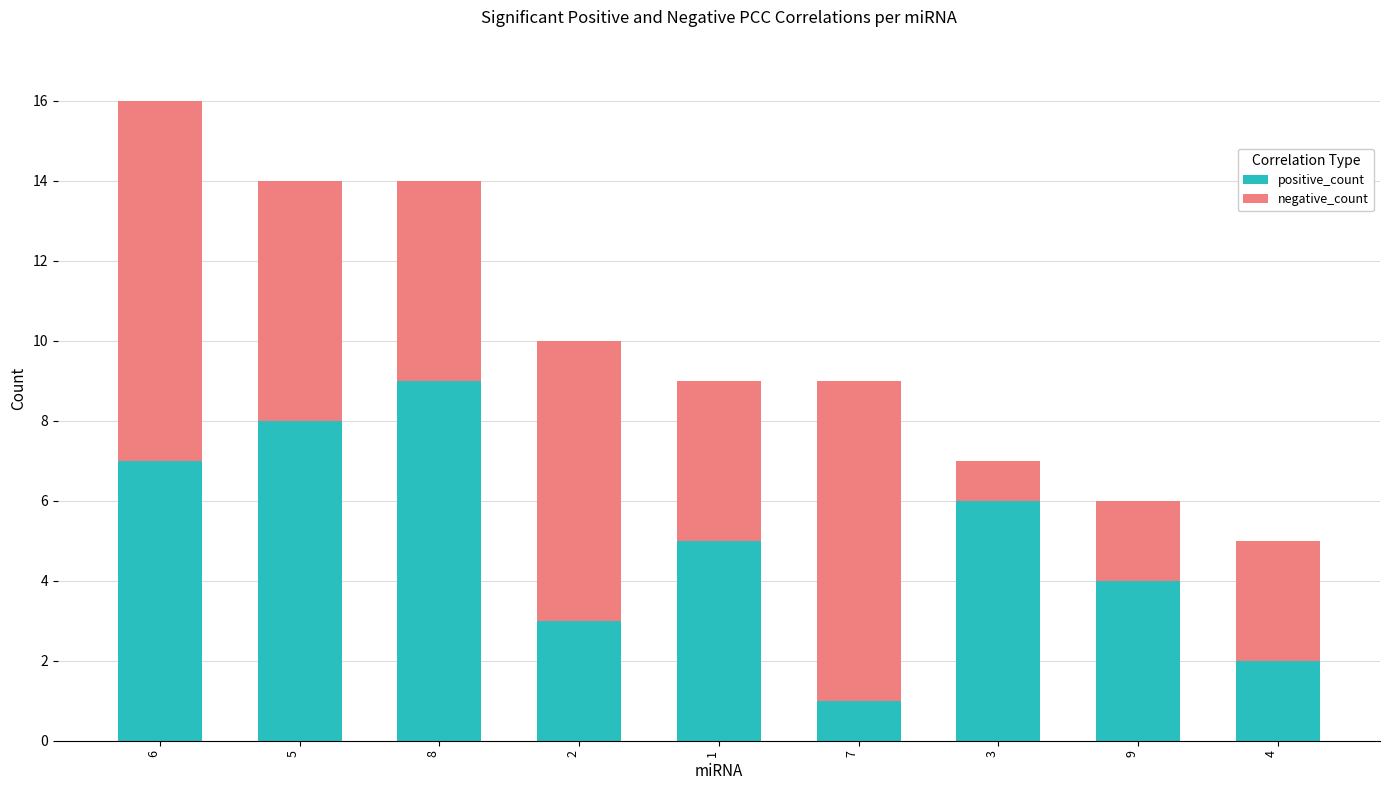

Does the chart contain any negative values?

No